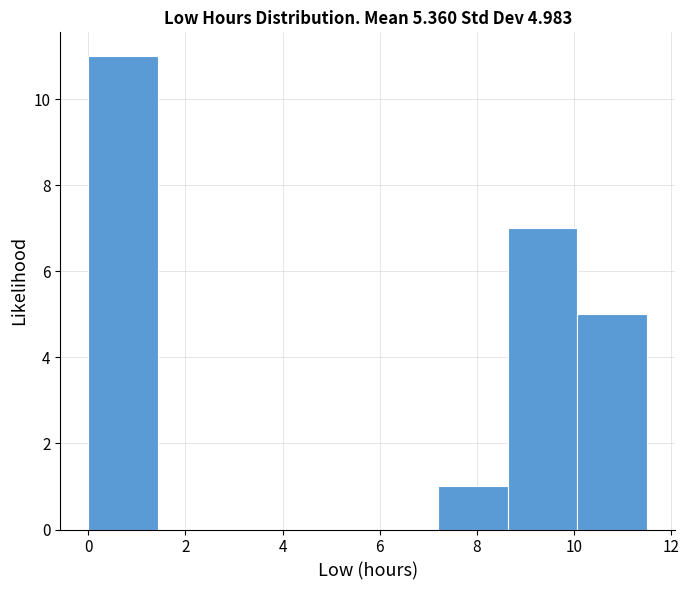

Which range on the x-axis has the tallest bar?

0.0 to 1.4